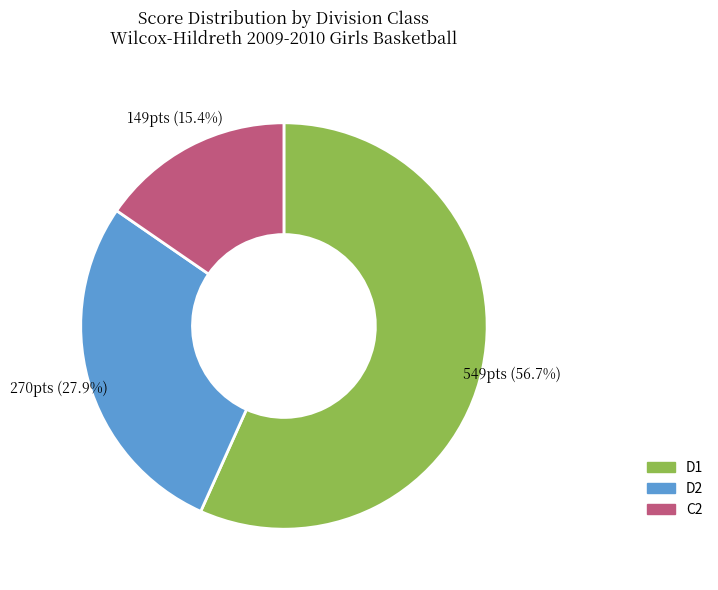

Does any single category account for the majority?

Yes